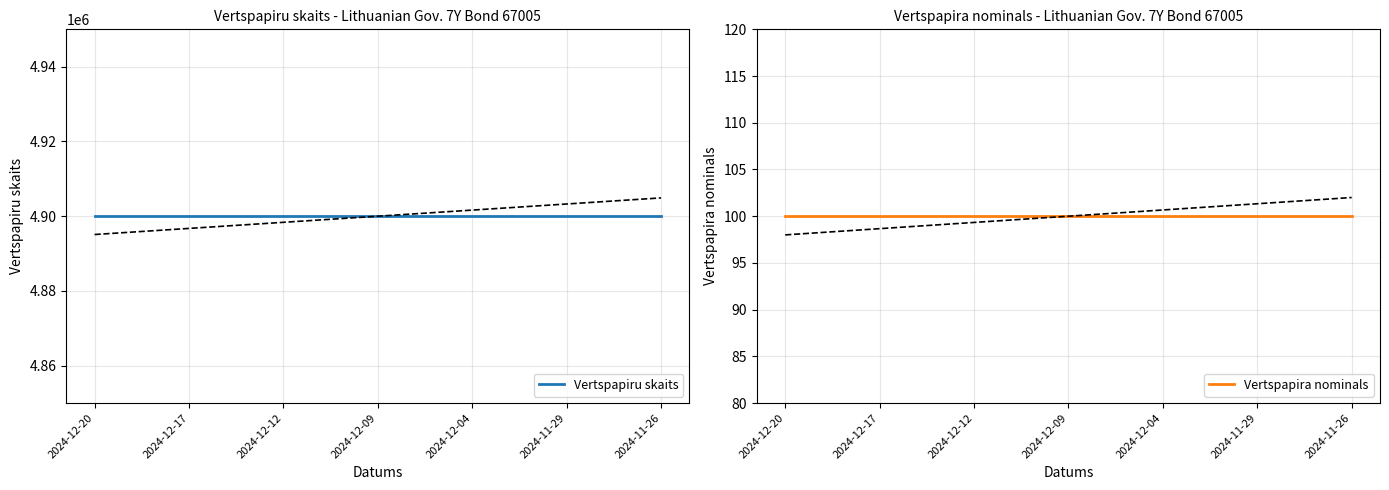

Between 2024-11-29 and 2024-12-17, which is larger?

2024-11-29